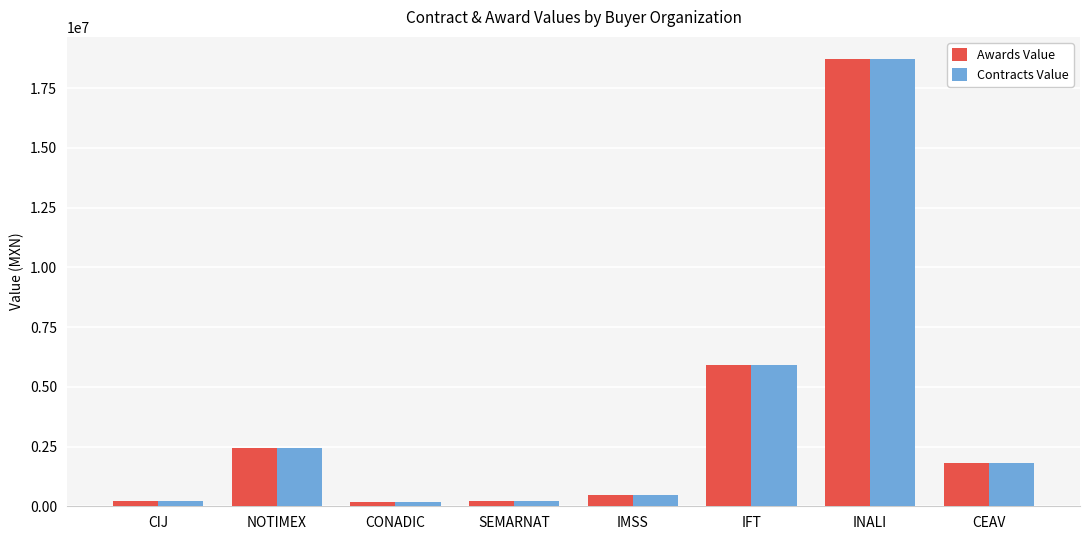

How many data points in Contracts Value are less than 1818172?

4